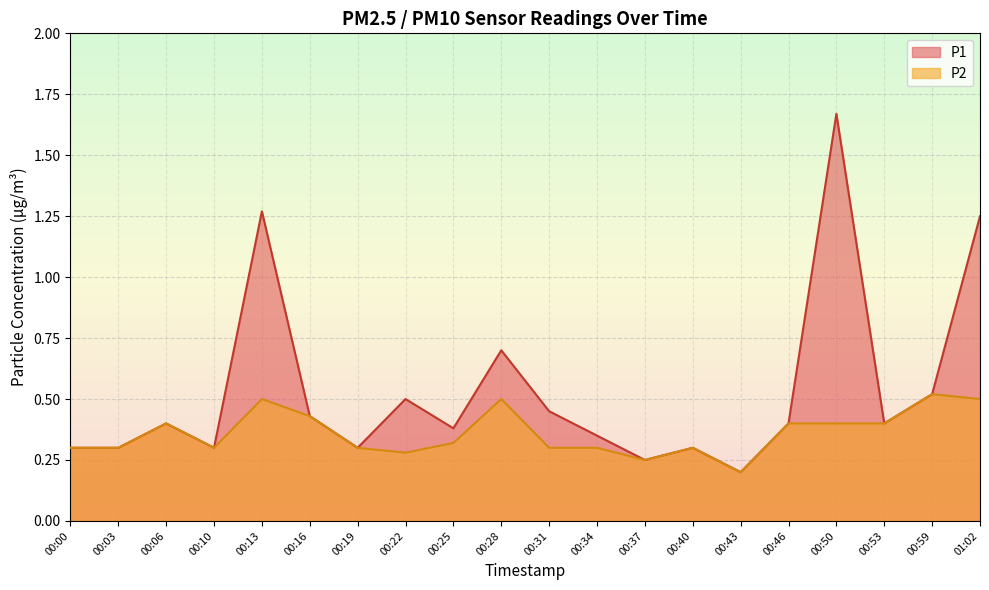

What is the difference between the second highest and minimum values in the P2 series?

0.3